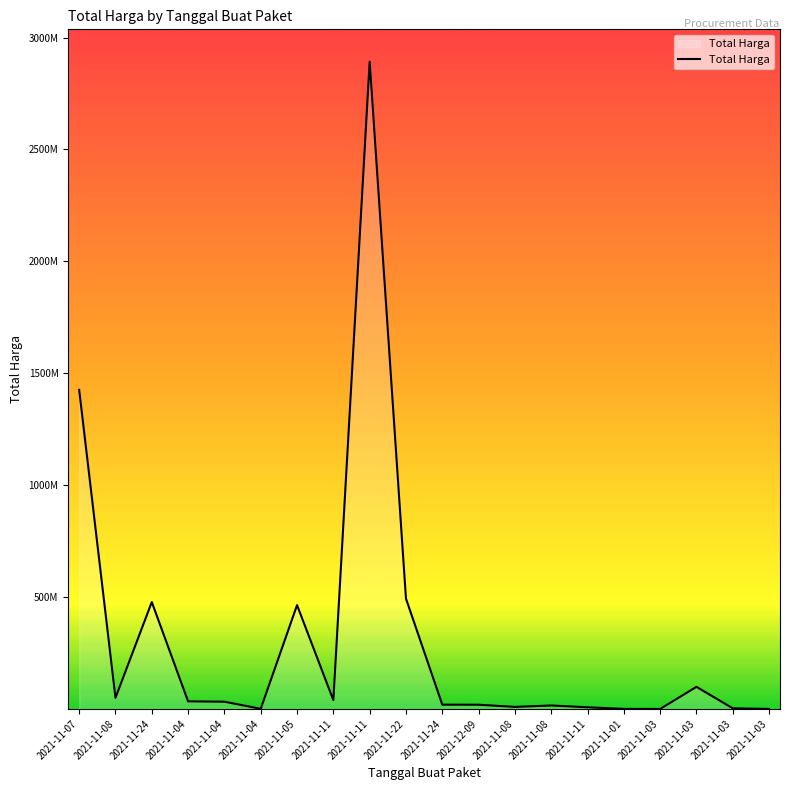

Where does the data first go above 32441200?

2021-11-07